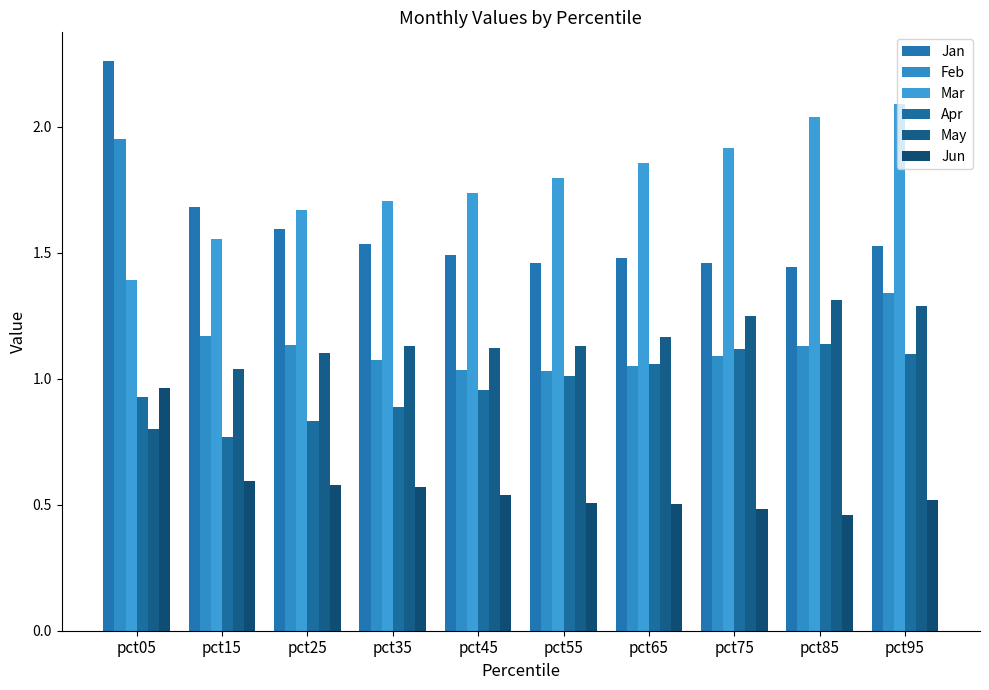

Reading right to left, extract all data points from this chart.

Jan: 1.5	1.4	1.5	1.5	1.5	1.5	1.5	1.6	1.7	2.3
Feb: 1.3	1.1	1.1	1.0	1.0	1.0	1.1	1.1	1.2	2.0
Mar: 2.1	2.0	1.9	1.9	1.8	1.7	1.7	1.7	1.6	1.4
Apr: 1.1	1.1	1.1	1.1	1.0	1.0	0.9	0.8	0.8	0.9
May: 1.3	1.3	1.2	1.2	1.1	1.1	1.1	1.1	1.0	0.8
Jun: 0.5	0.5	0.5	0.5	0.5	0.5	0.6	0.6	0.6	1.0